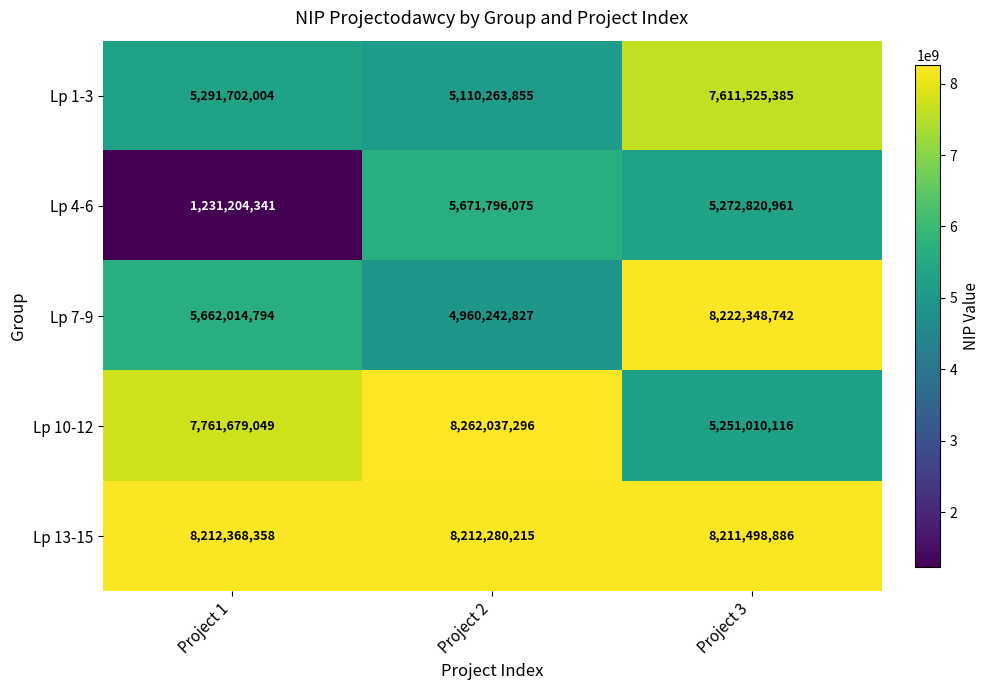

What is the smallest value displayed?

1231204341